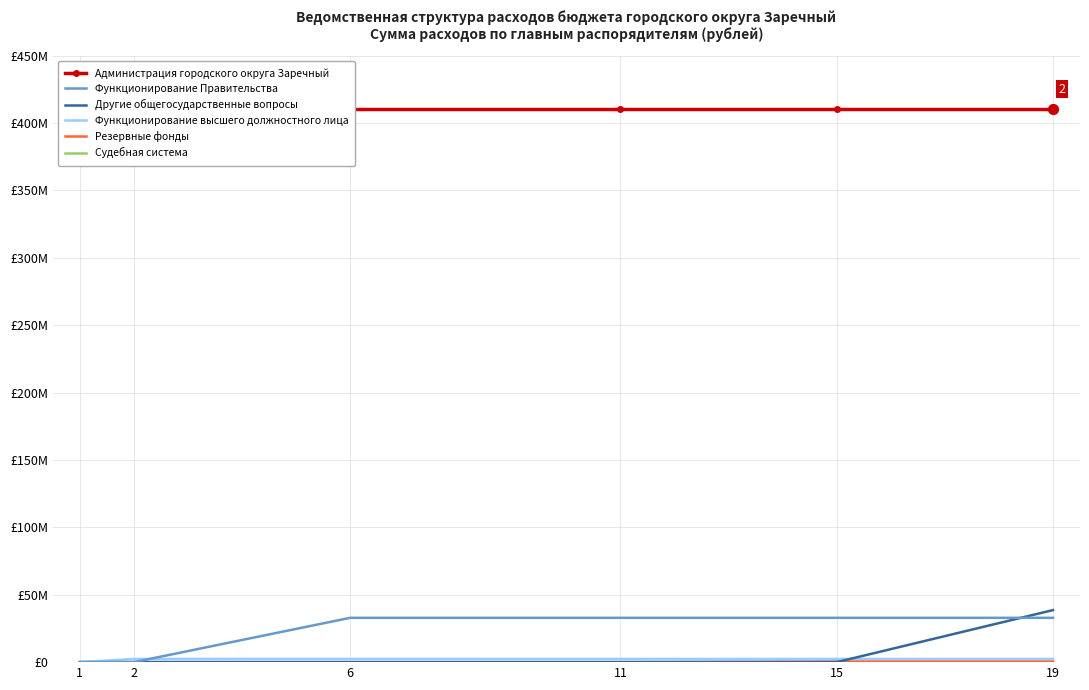

Which series has the largest Y range (max minus min)?

Другие общегосударственные вопросы